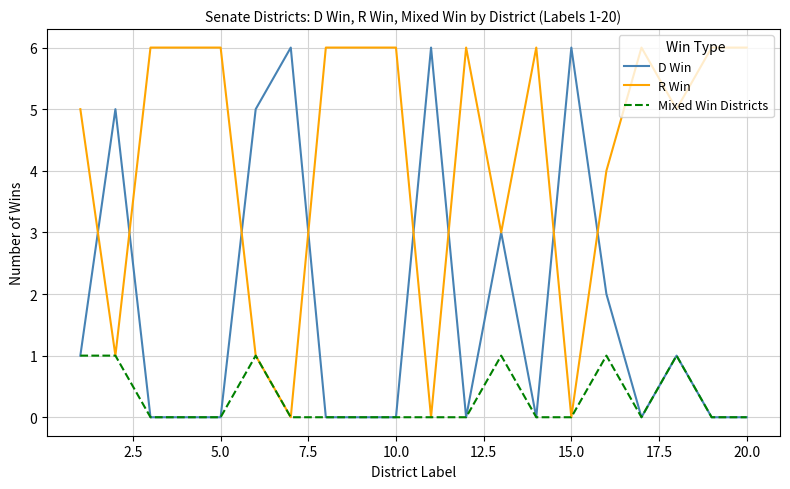

In R Win, how many points are lower than both neighbors (excluding endpoints)?

6